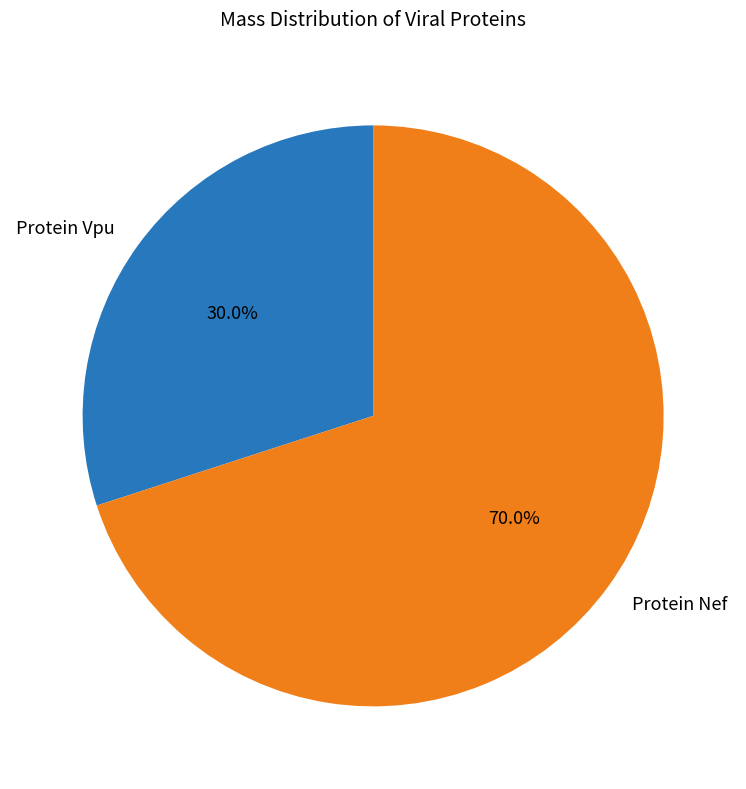

To the nearest percent, what is the difference between the largest and smallest slice percentages?

40%